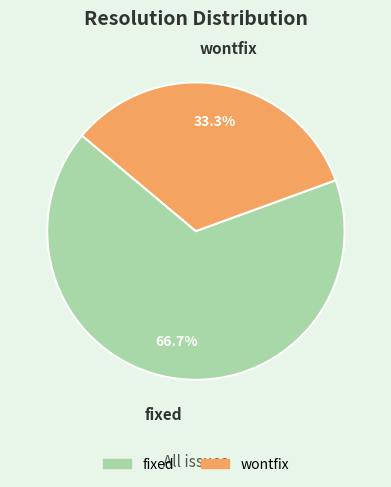

Is the sum of fixed and wontfix greater than half?

Yes